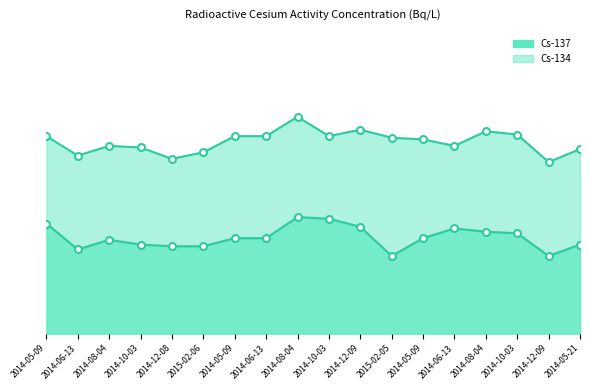

Reading left to right, what are all the values shown in this chart?

0.7	0.5	0.6	0.6	0.5	0.5	0.6	0.6	0.7	0.7	0.7	0.5	0.6	0.7	0.6	0.6	0.5	0.6